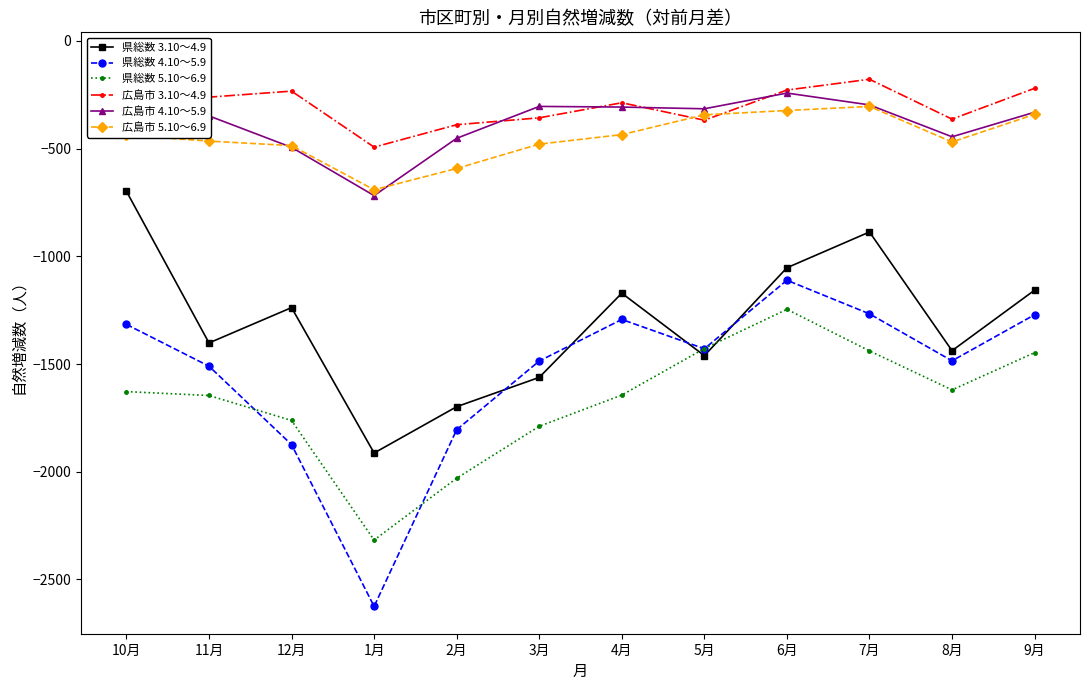

What is the spread (max minus min) of values at 10月?

1541